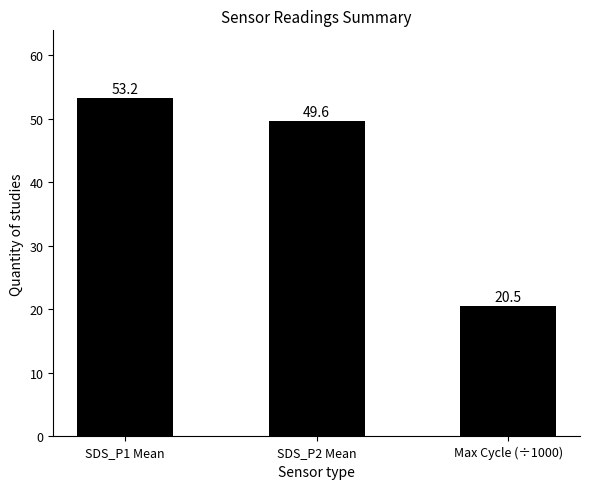

What is the minimum value shown in the chart?

20.5